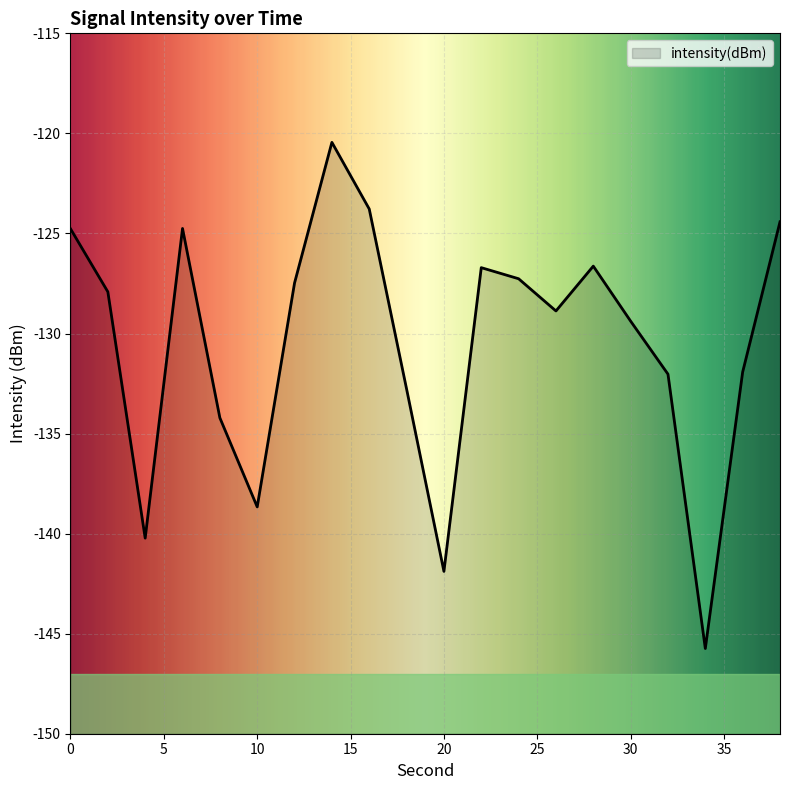

How many interior local valleys (lower than both neighbors) does the data have?

5